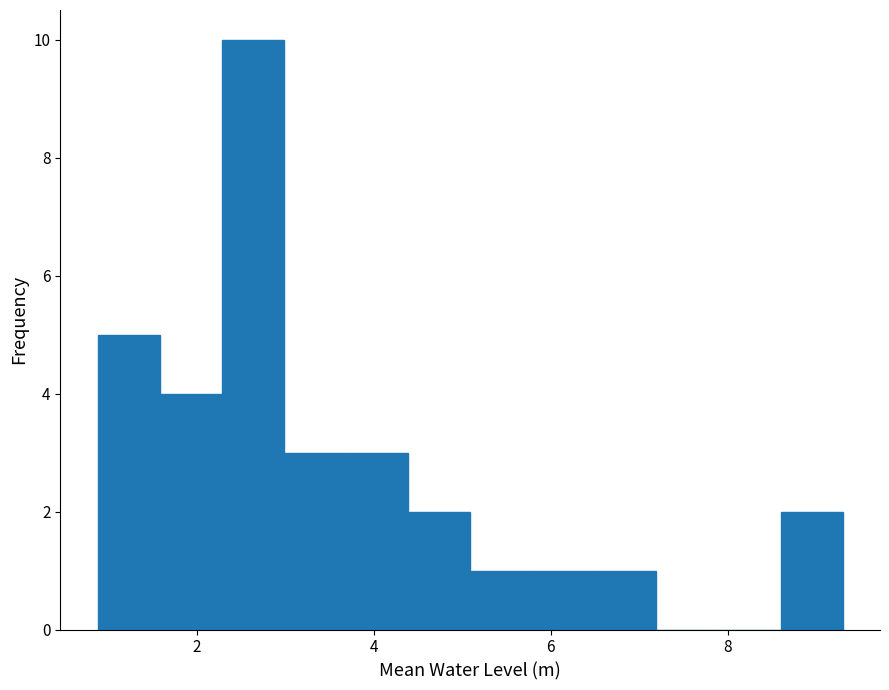

Read against the x-axis, roughly where is the centre of the tallest bar?

2.6